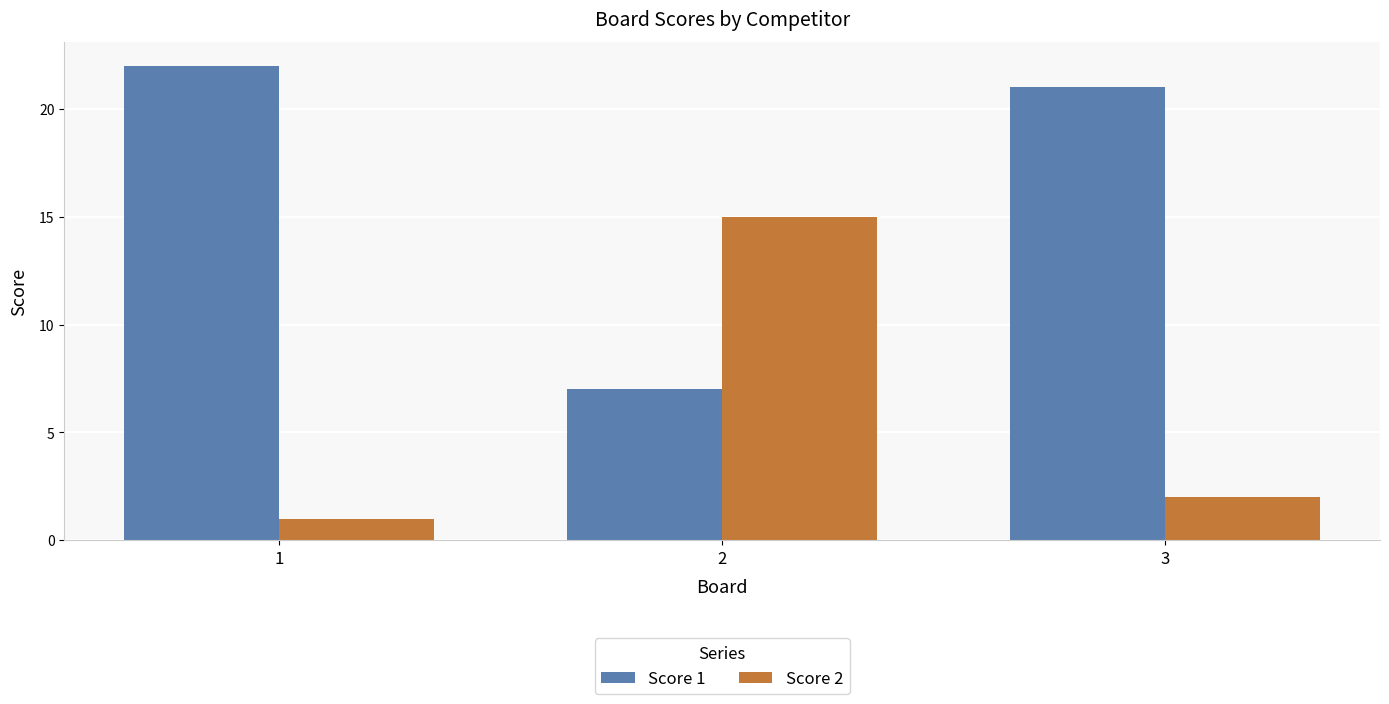

How many series are shown in this chart?

2